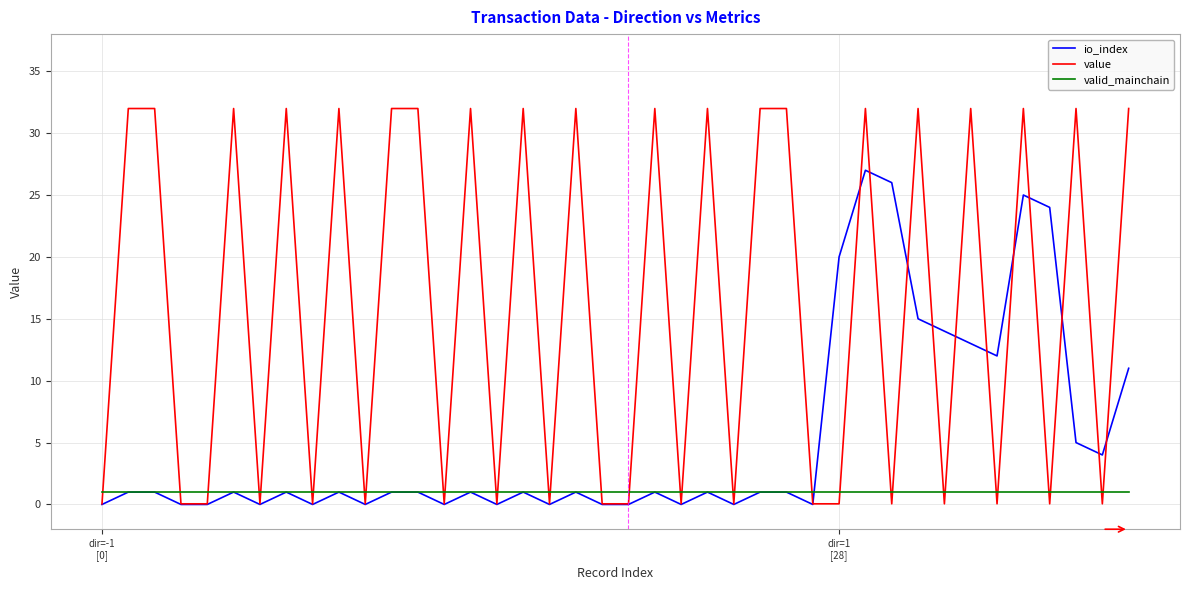

List the series in order of their peak value, lowest first.

valid_mainchain, io_index, value